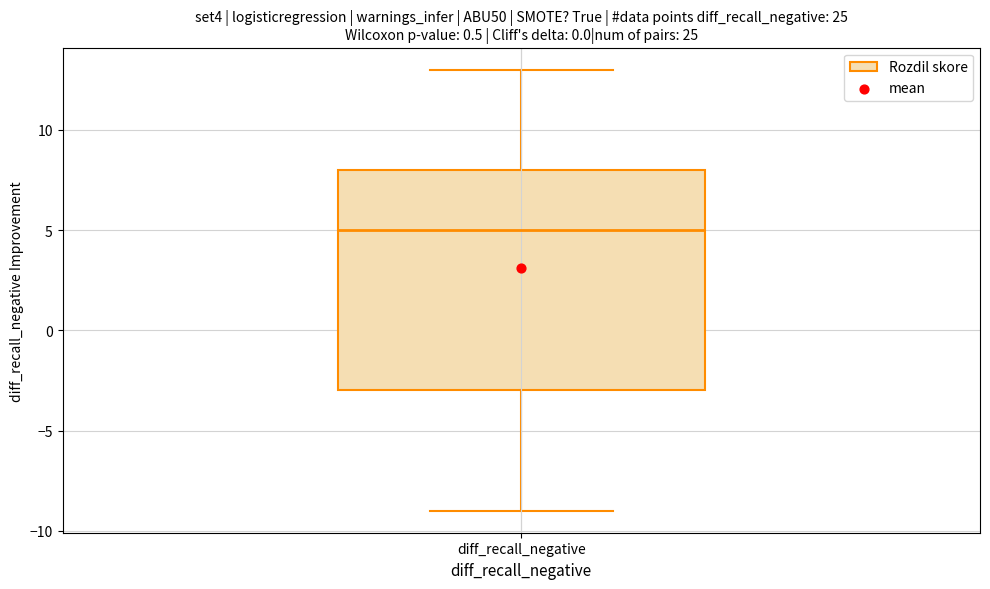

Where is the upper edge of the box for diff_recall_negative on the y-axis? The values are not printed on the chart, so give them approximately, as read against the axis.

8